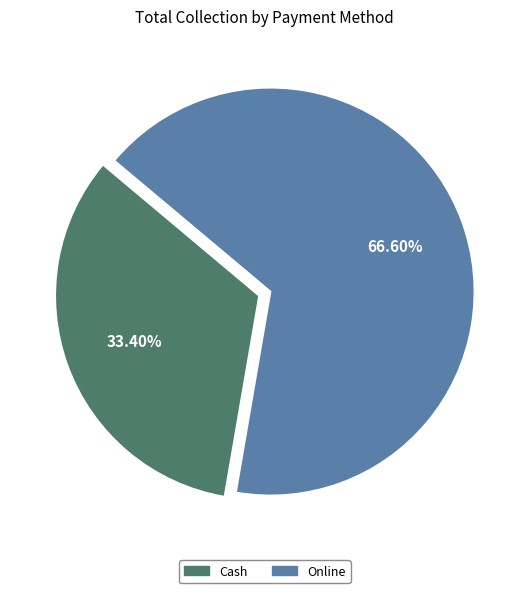

To the nearest percent, what percentage of the pie is Cash?

33%